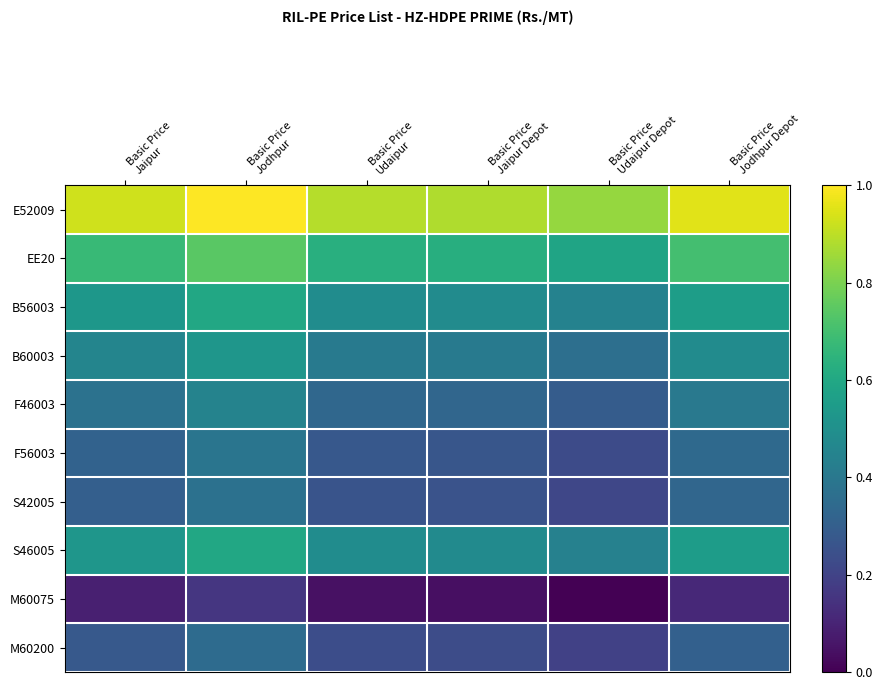

Which has a higher value, Basic Price
Jodhpur Depot or Basic Price
Udaipur?

Basic Price
Jodhpur Depot